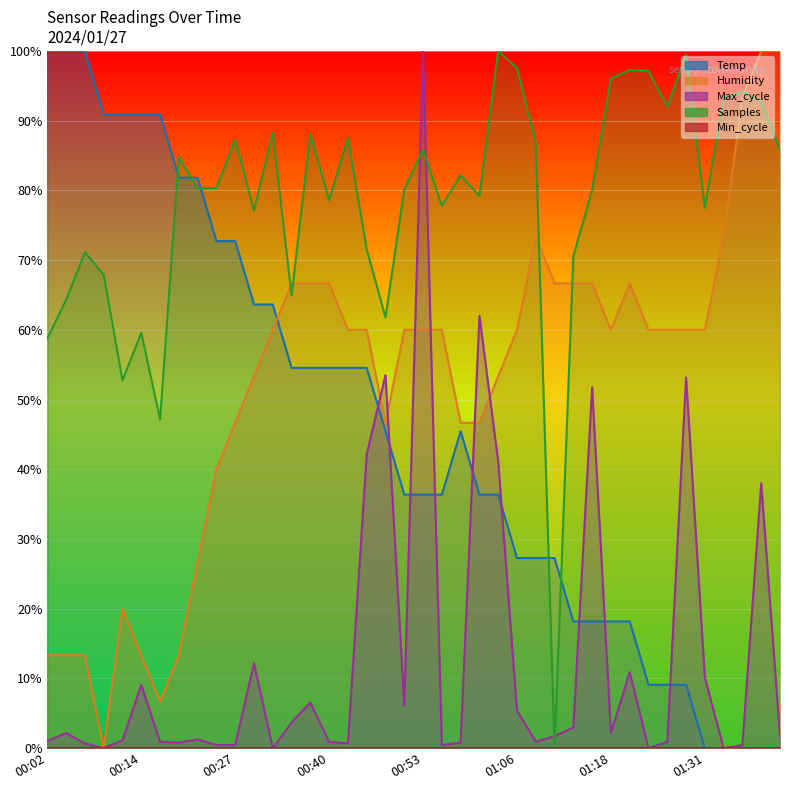

Rank the categories by Temp value from highest to lowest.

00:02, 00:04, 00:07, 00:09, 00:12, 00:14, 00:17, 00:20, 00:22, 00:25, 00:27, 00:30, 00:32, 00:35, 00:37, 00:40, 00:42, 00:45, 00:48, 00:58, 00:50, 00:53, 00:55, 01:00, 01:03, 01:06, 01:08, 01:11, 01:13, 01:16, 01:18, 01:21, 01:23, 01:26, 01:28, 01:31, 01:34, 01:36, 01:39, 01:41